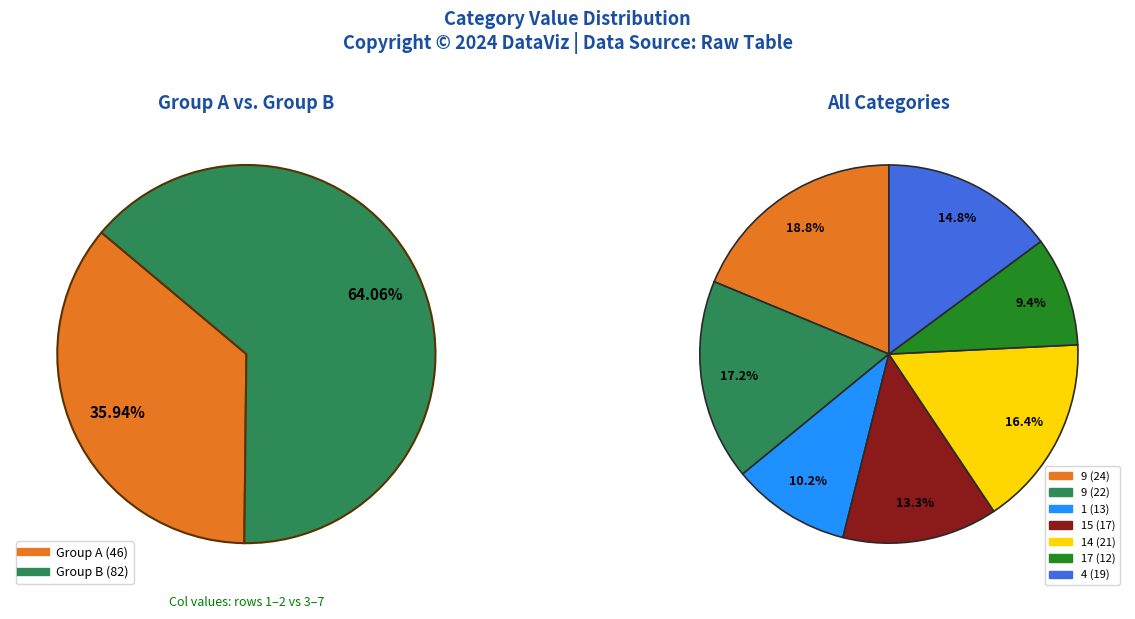

Which slice is the largest?

9